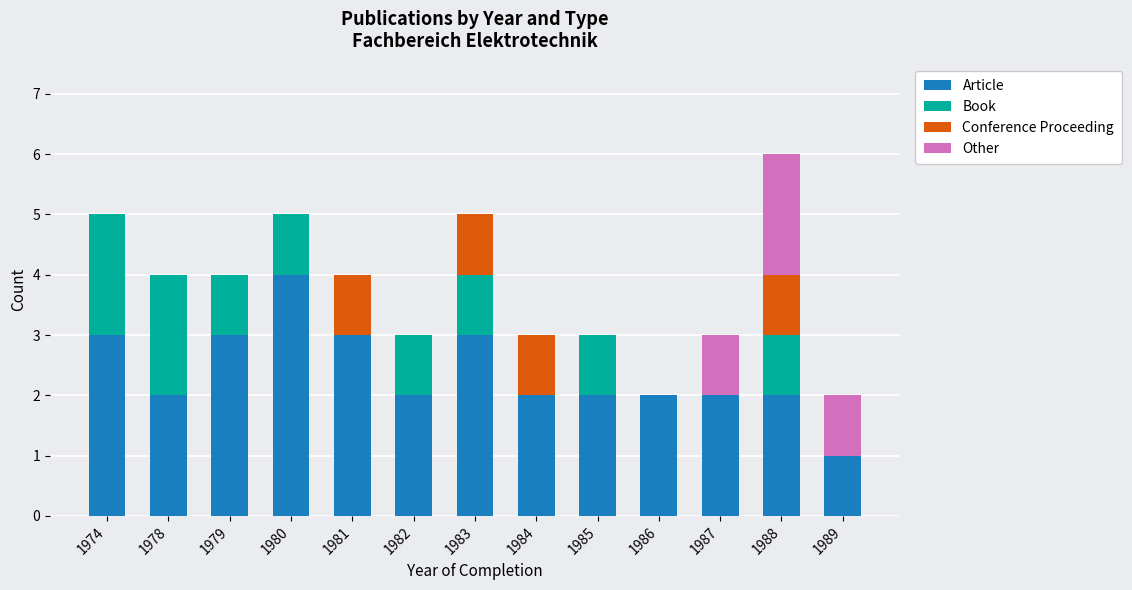

Are the bars horizontal?

No